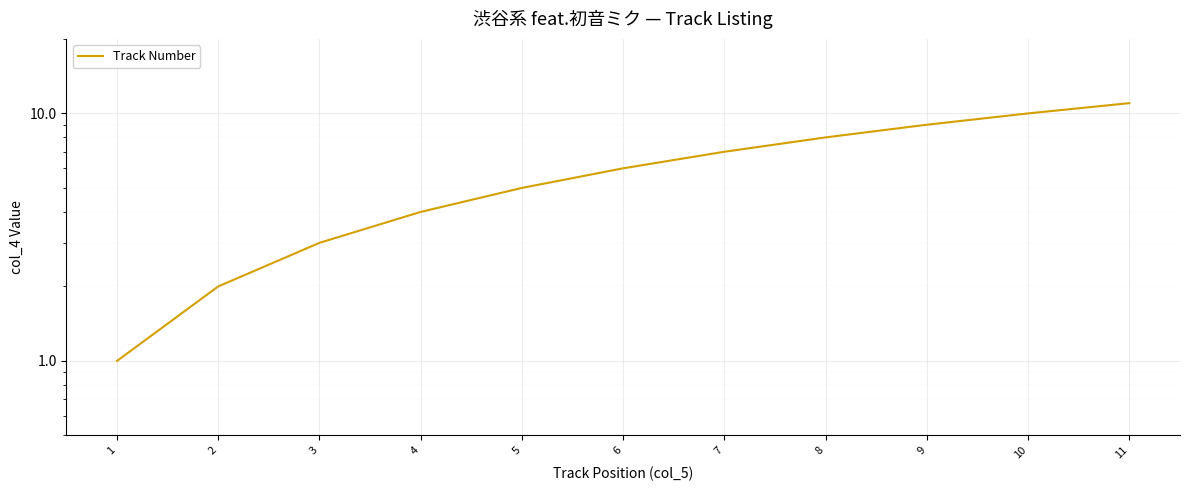

Reading right to left, list all the values displayed in this chart.

11	10	9	8	7	6	5	4	3	2	1